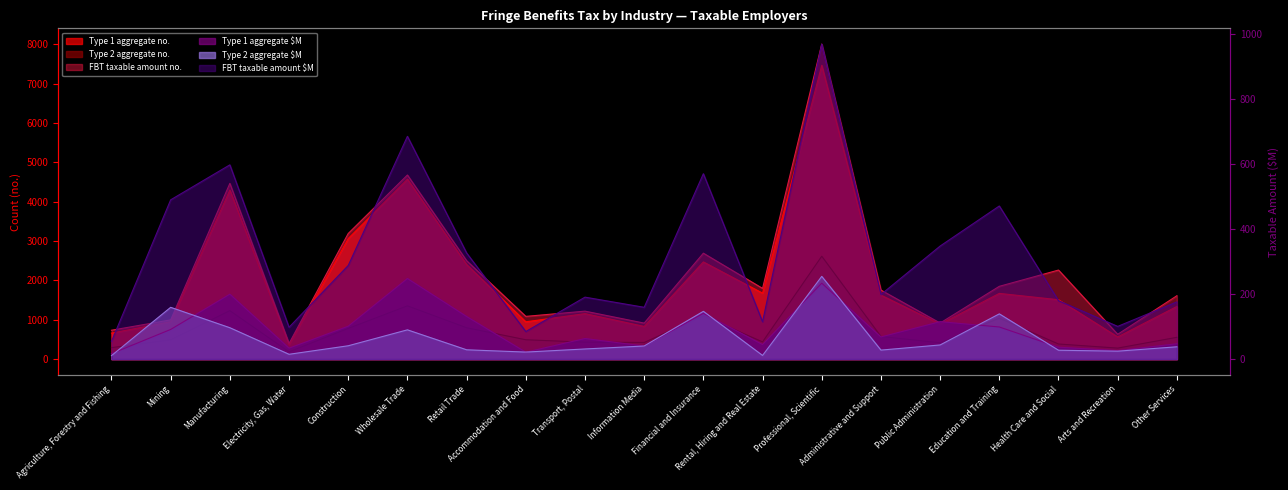

Rank the series by their maximum value, from highest to lowest.

FBT taxable amount no., Type 1 aggregate no., Type 2 aggregate no., FBT taxable amount $M, Type 2 aggregate $M, Type 1 aggregate $M